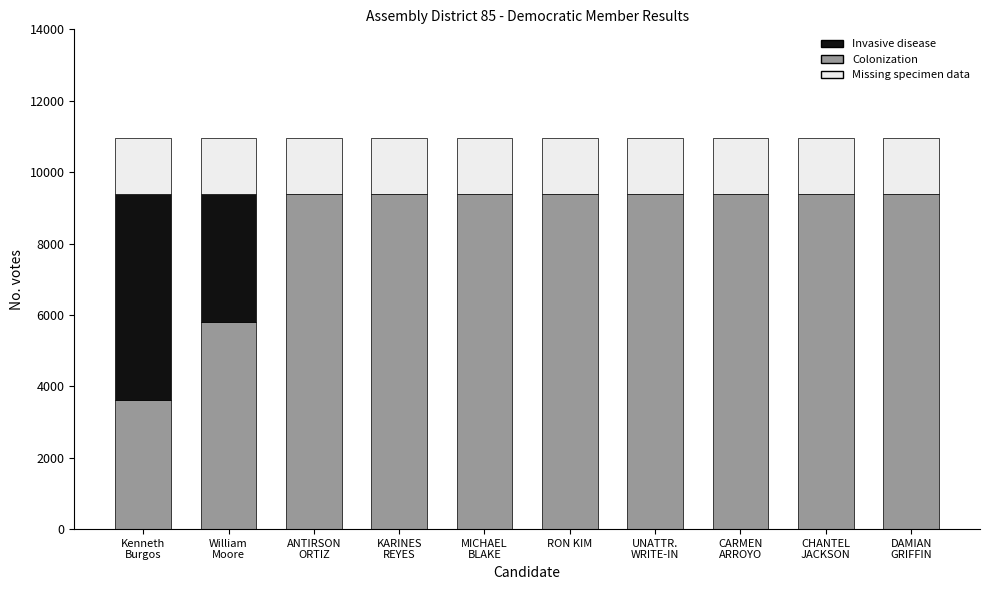

What is the sum of all Colonization values?

84505